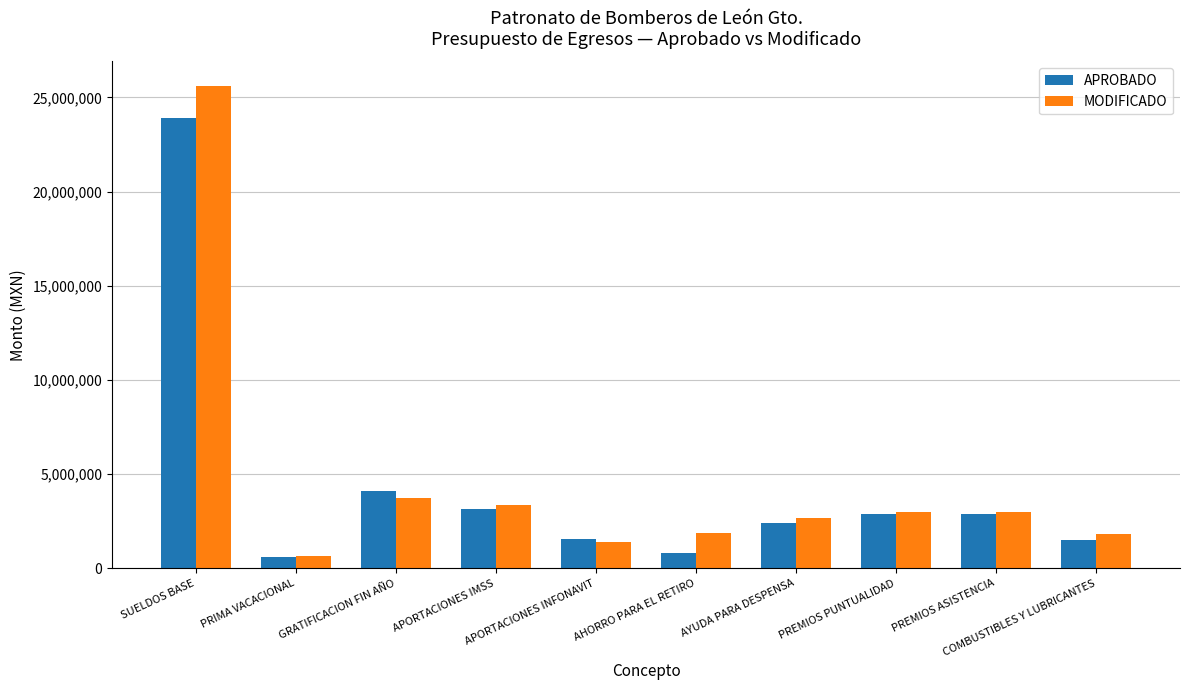

What is the value of the APROBADO bar at the 5th from the left?

1529456.7